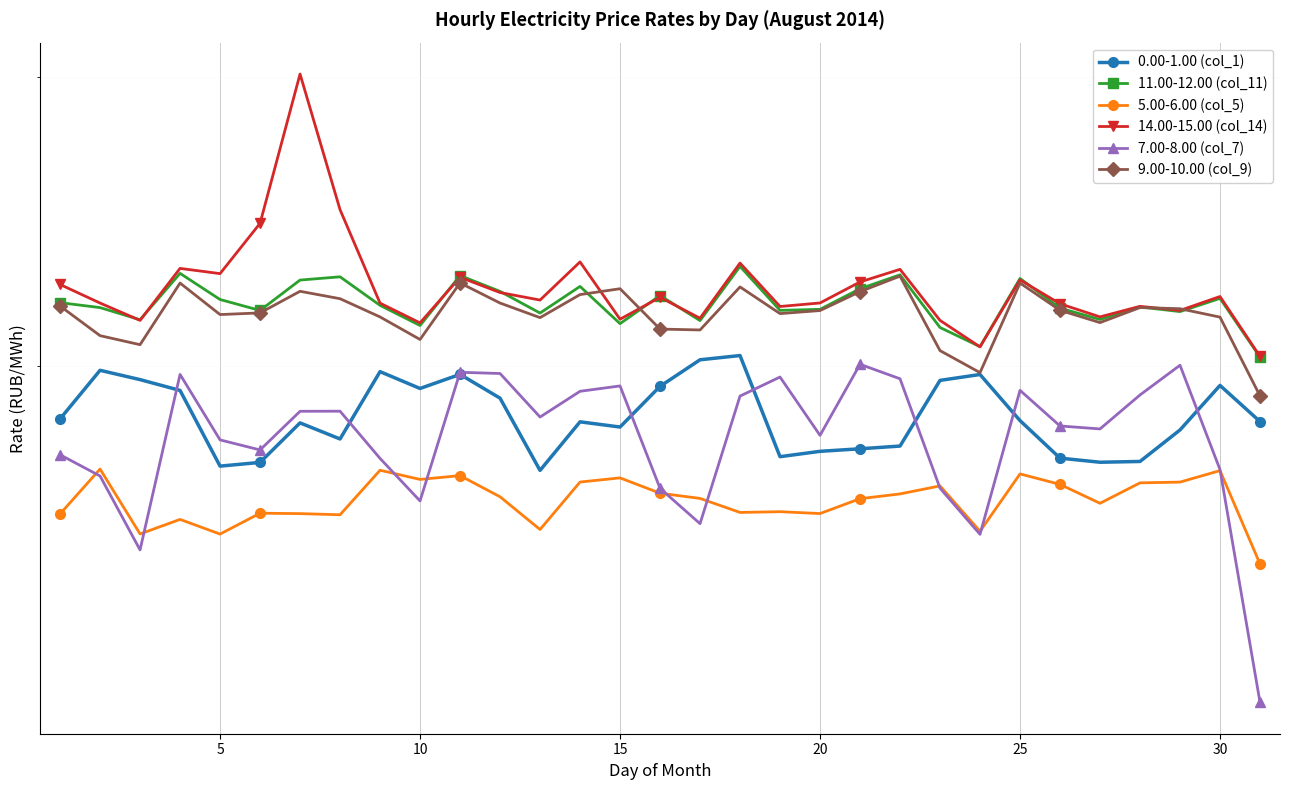

True or false: 0.00-1.00 (col_1) has more than 2 interior local peaks.

True